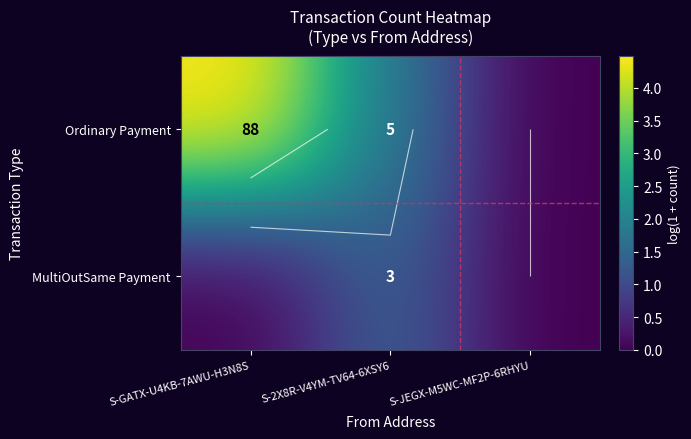

How many values in Ordinary Payment are above zero?

2